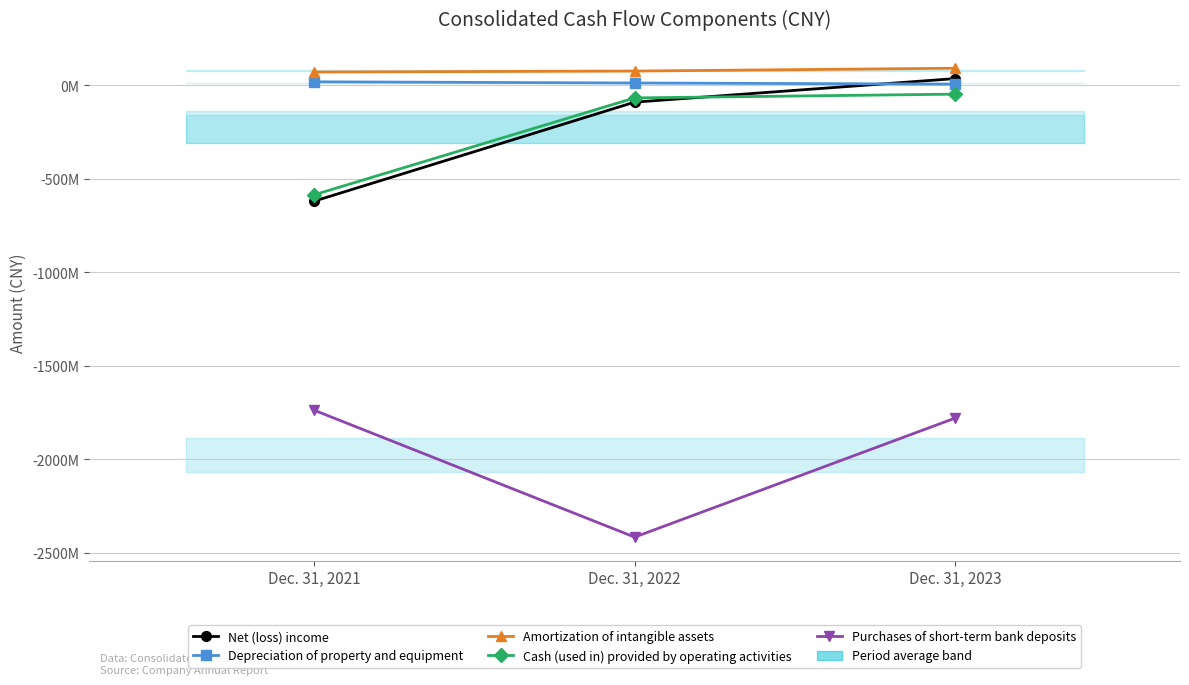

What is the difference between the Cash (used in) provided by operating activities values at Dec. 31, 2021 and Dec. 31, 2022?

518424364